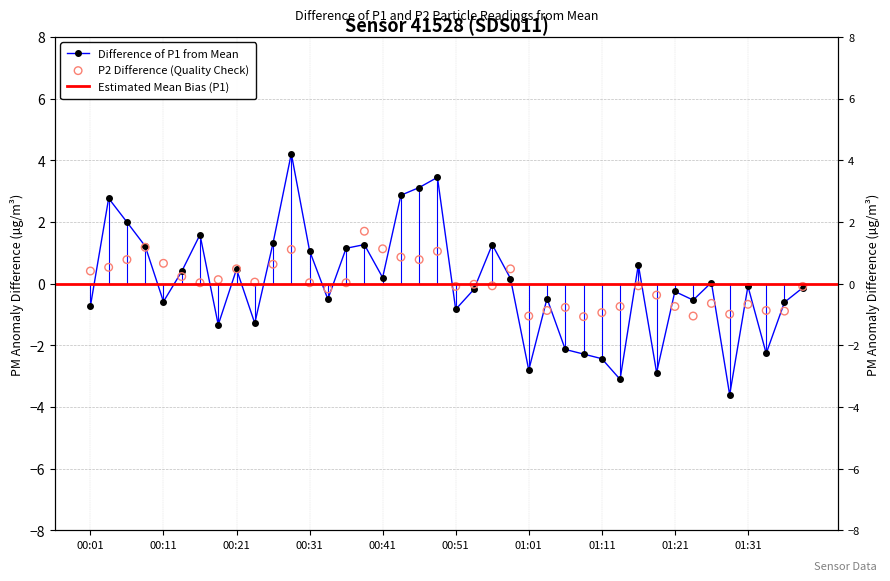

At which category is the sum across all series the highest?

00:28